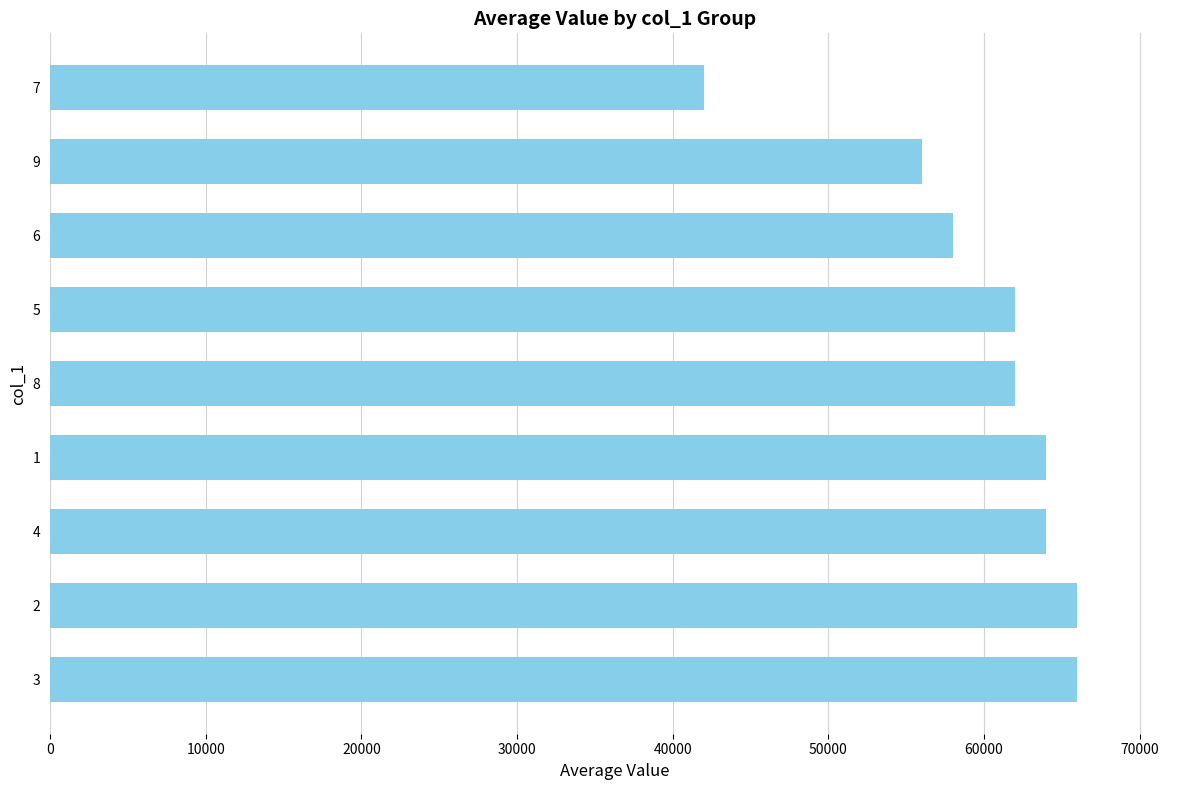

What value does the data have at 5, to the nearest 100?

62000